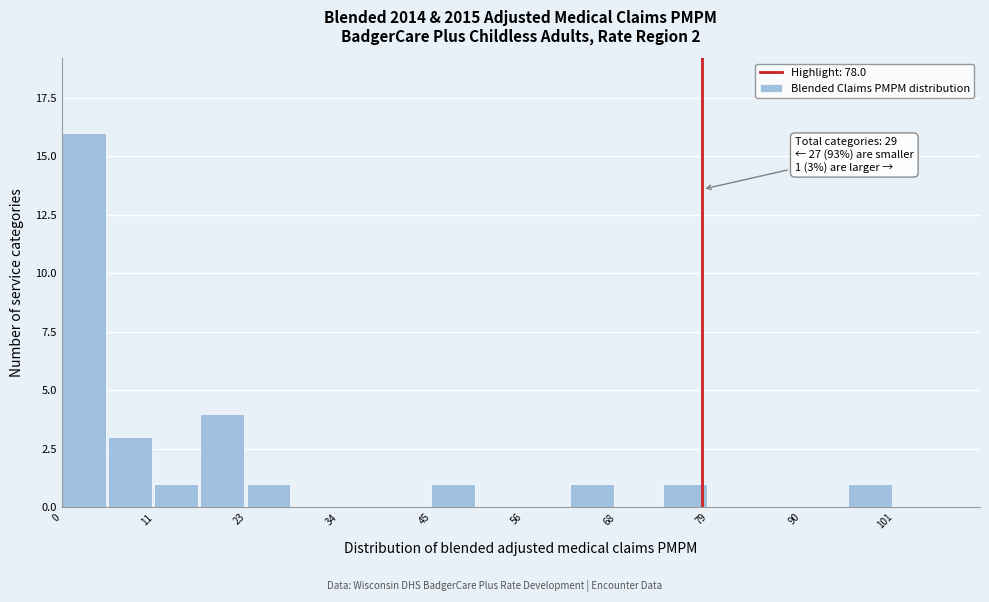

Around what value on the x-axis is the tallest bar? Give the approximate position of its centre, as read against the axis.

2